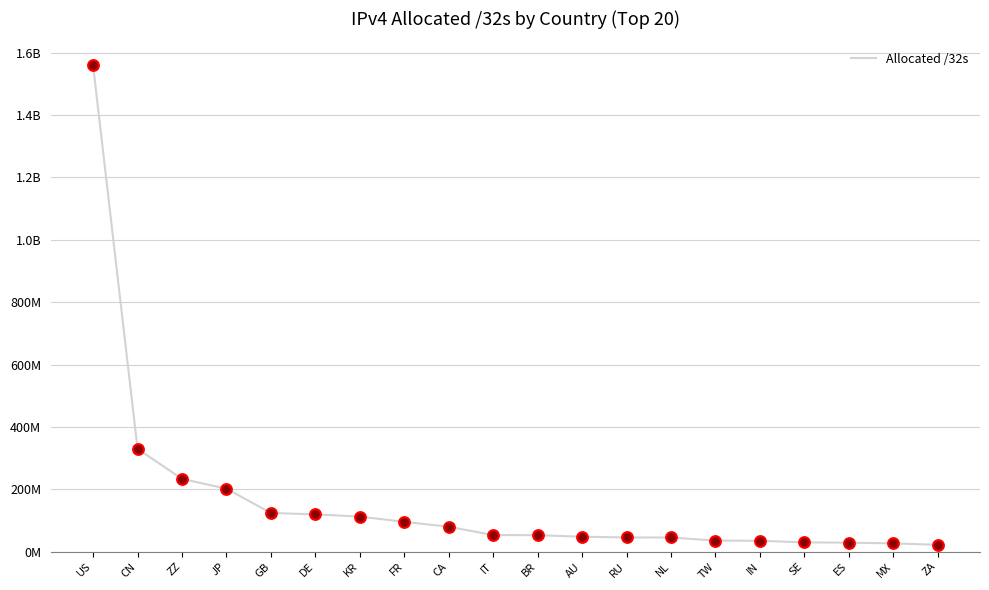

What is the change in value from US to CA?

-1480050816